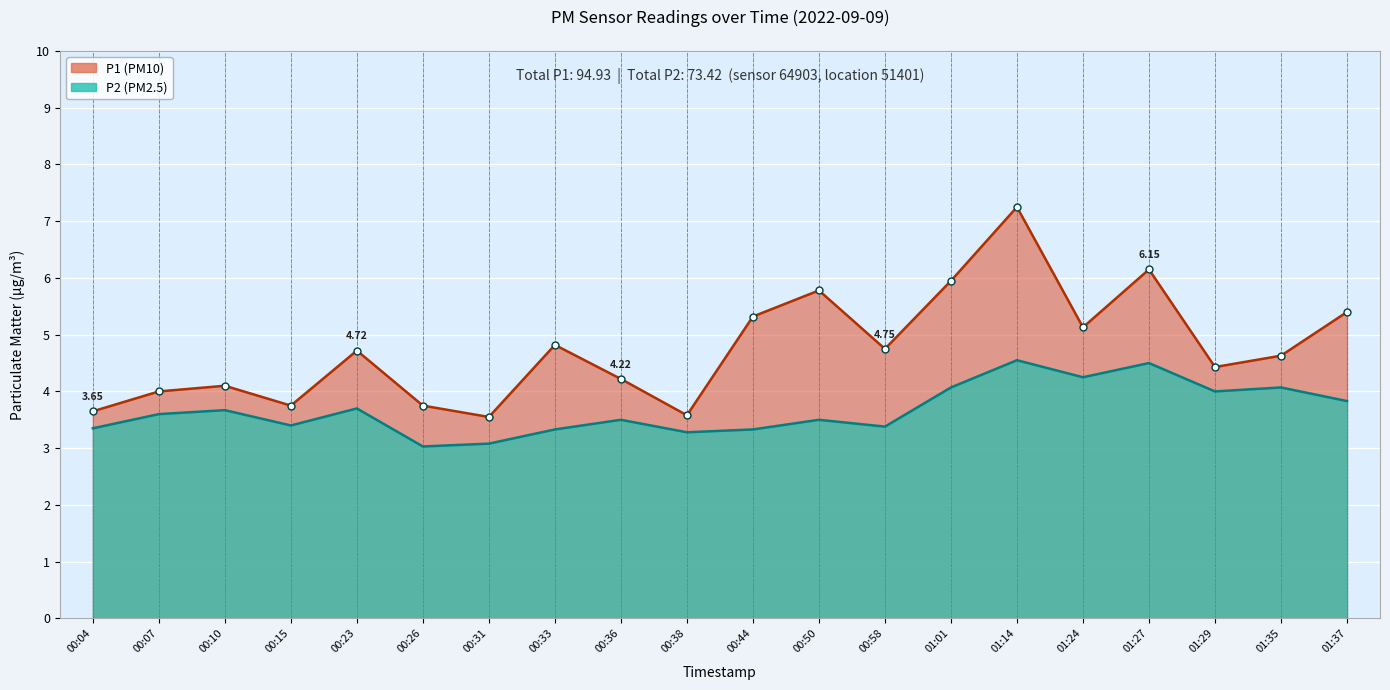

What value does the P2 series have at 01:37?

3.8